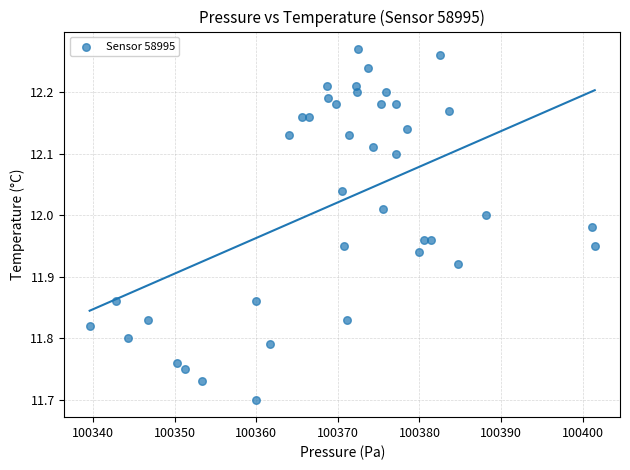

What is the range of Y values (max minus min)?

0.6